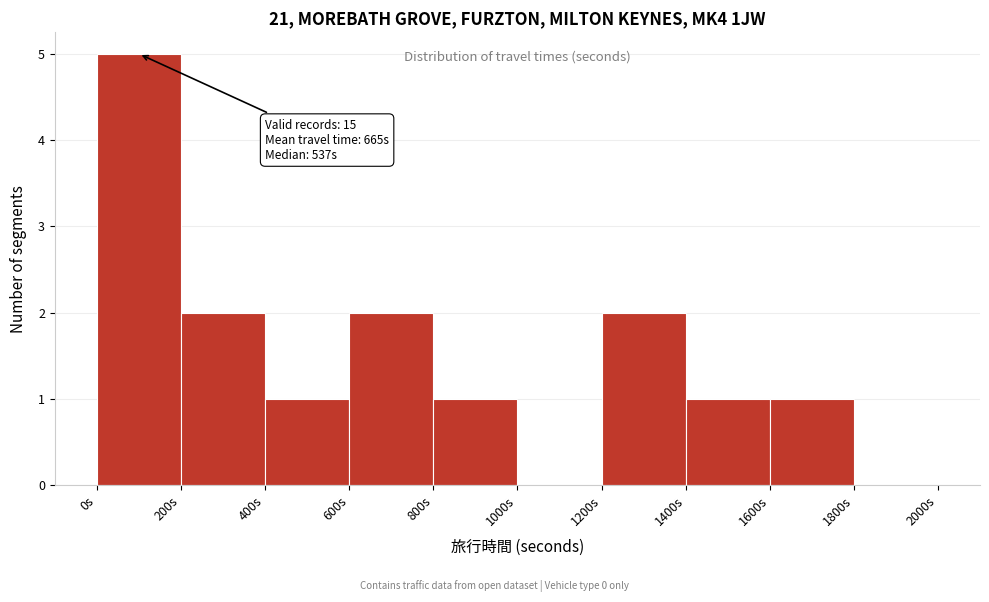

Over which range of the x-axis is the bar tallest?

0 to 200